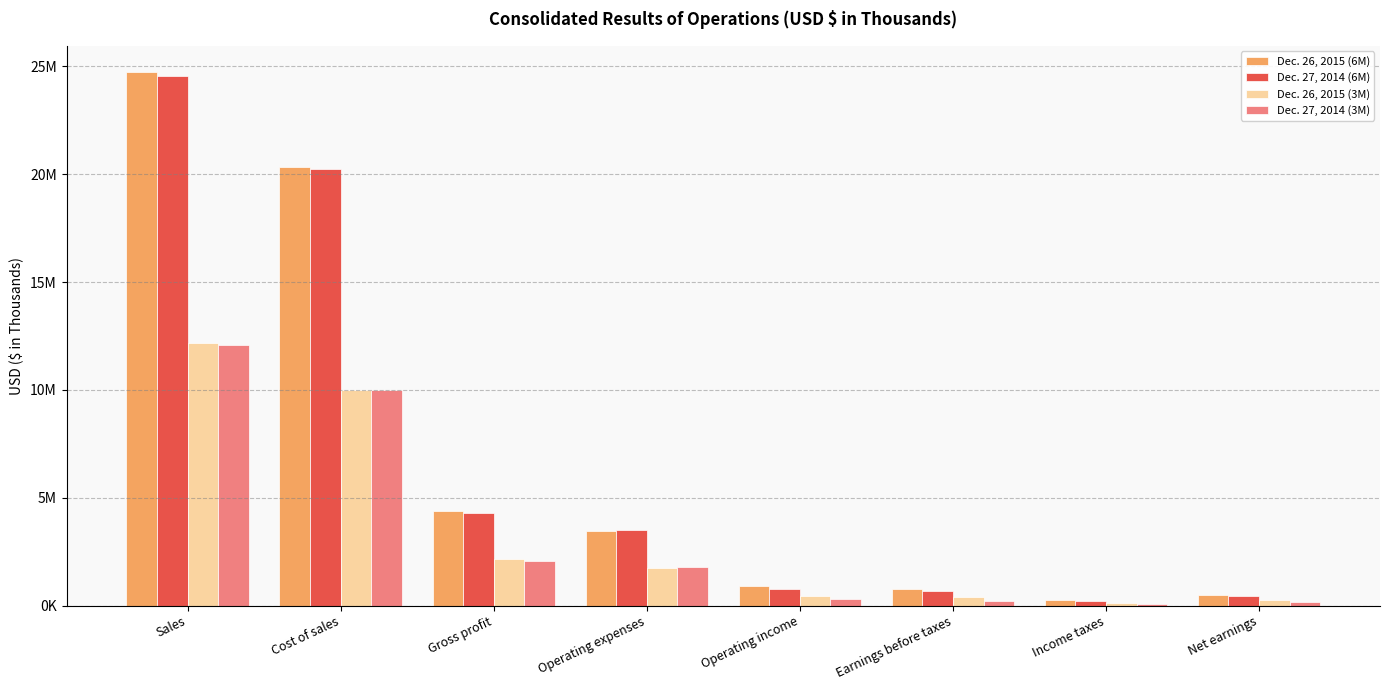

What is the approximate value of Dec. 26, 2015 (3M) at Gross profit?

2156814